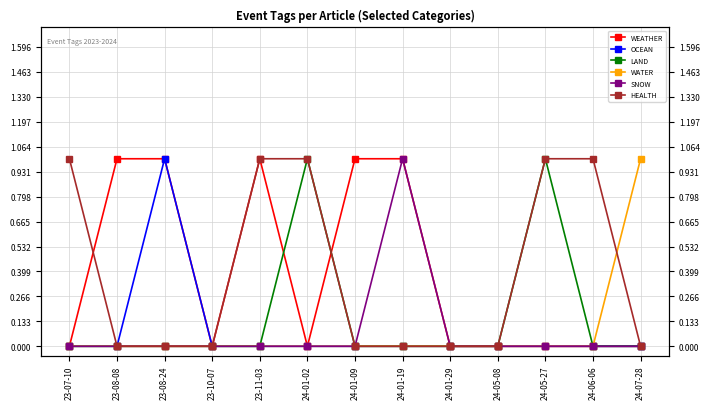

At which label does SNOW reach its minimum?

23-07-10